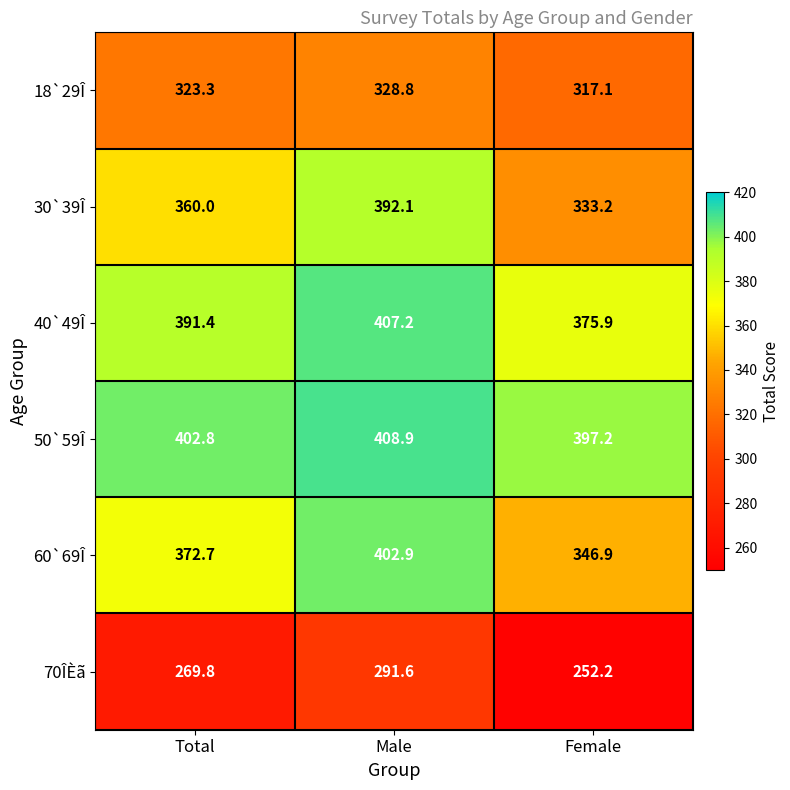

Is it true that 30`39Î equals 526.1 at Male?

False